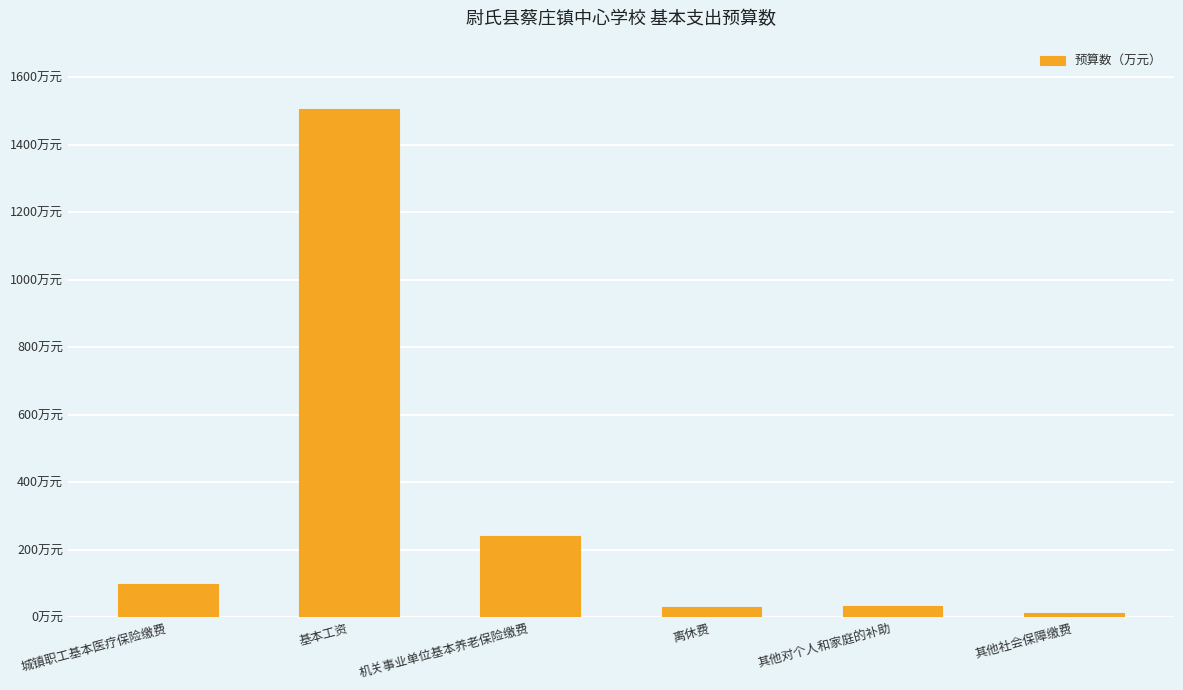

True or false: the data shows 19.1 at 离休费.

False